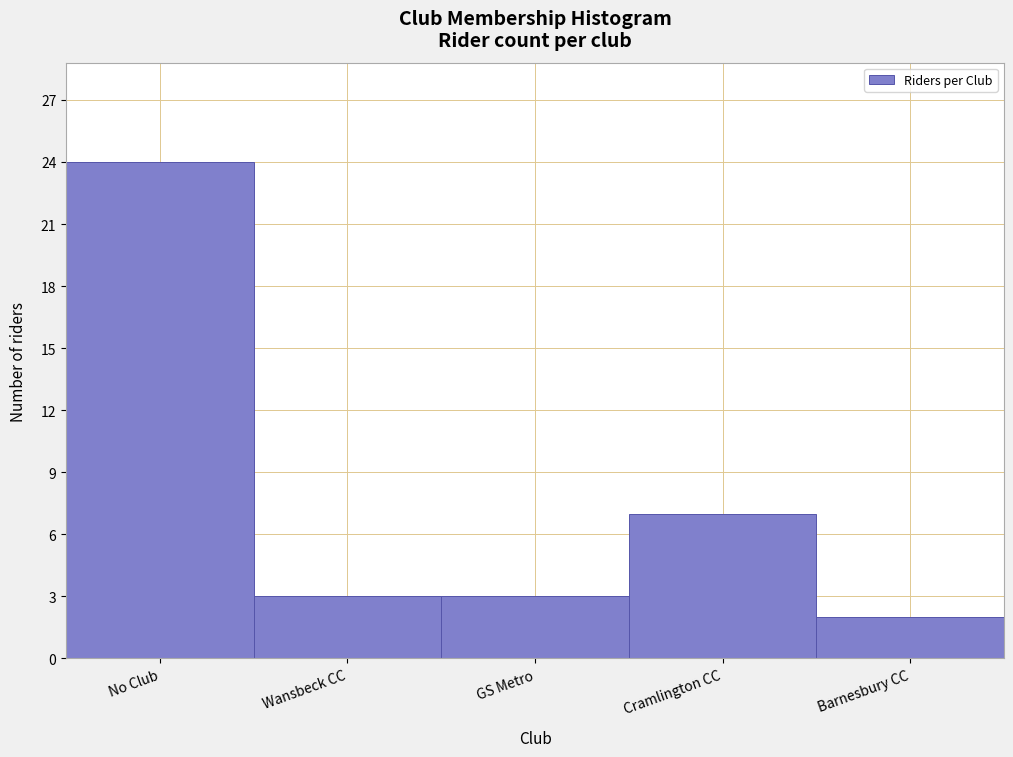

Reading left to right, extract all data points from this chart.

24	3	3	7	2